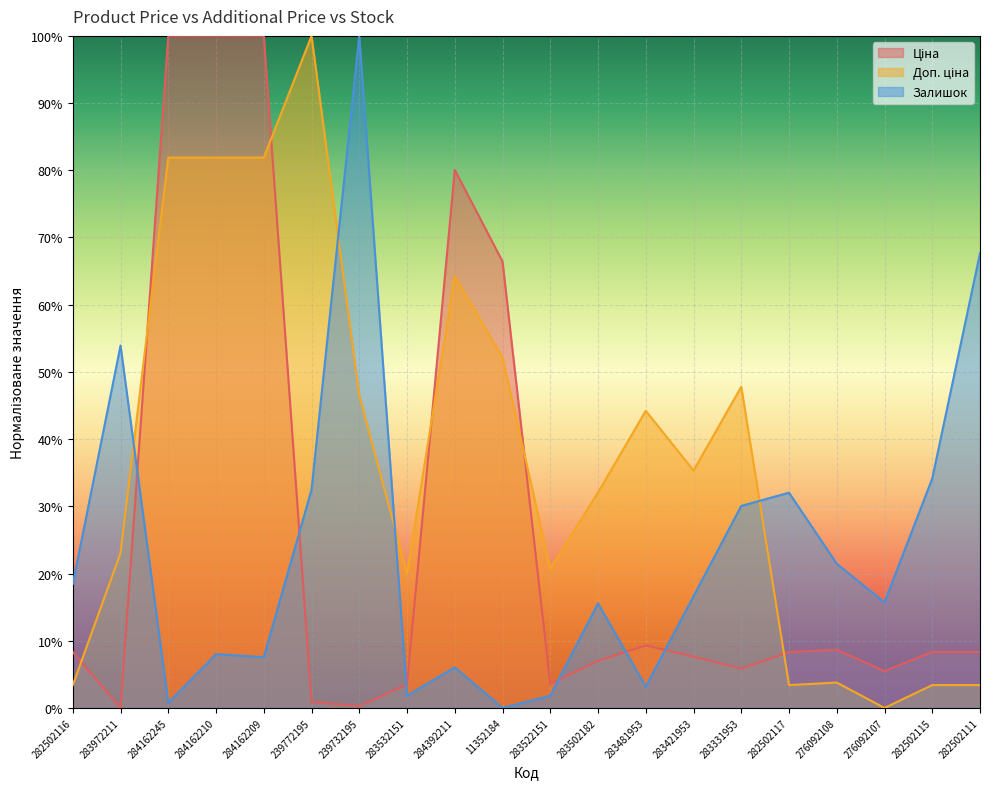

Reading left to right, what are all the values shown in this chart?

Ціна: 282502116=8.3	283972211=0.0	284162245=100.0	284162210=100.0	284162209=100.0	239772195=0.9	239732195=0.3	283532151=3.5	284392211=80.1	11352184=66.4	283522151=3.6	283502182=7.0	283481953=9.3	283421953=7.6	283331953=5.8	282502117=8.3	276092108=8.6	276092107=5.5	282502115=8.3	282502111=8.3
Доп. ціна: 282502116=3.4	283972211=23.1	284162245=81.9	284162210=81.9	284162209=81.9	239772195=100.0	239732195=46.5	283532151=20.0	284392211=64.2	11352184=52.2	283522151=20.7	283502182=32.1	283481953=44.2	283421953=35.3	283331953=47.8	282502117=3.4	276092108=3.8	276092107=0.0	282502115=3.4	282502111=3.4
Залишок: 282502116=18.4	283972211=53.9	284162245=0.8	284162210=8.0	284162209=7.6	239772195=32.5	239732195=100.0	283532151=1.8	284392211=6.0	11352184=0.0	283522151=1.8	283502182=15.6	283481953=3.2	283421953=16.6	283331953=30.1	282502117=32.0	276092108=21.5	276092107=15.7	282502115=34.1	282502111=67.7